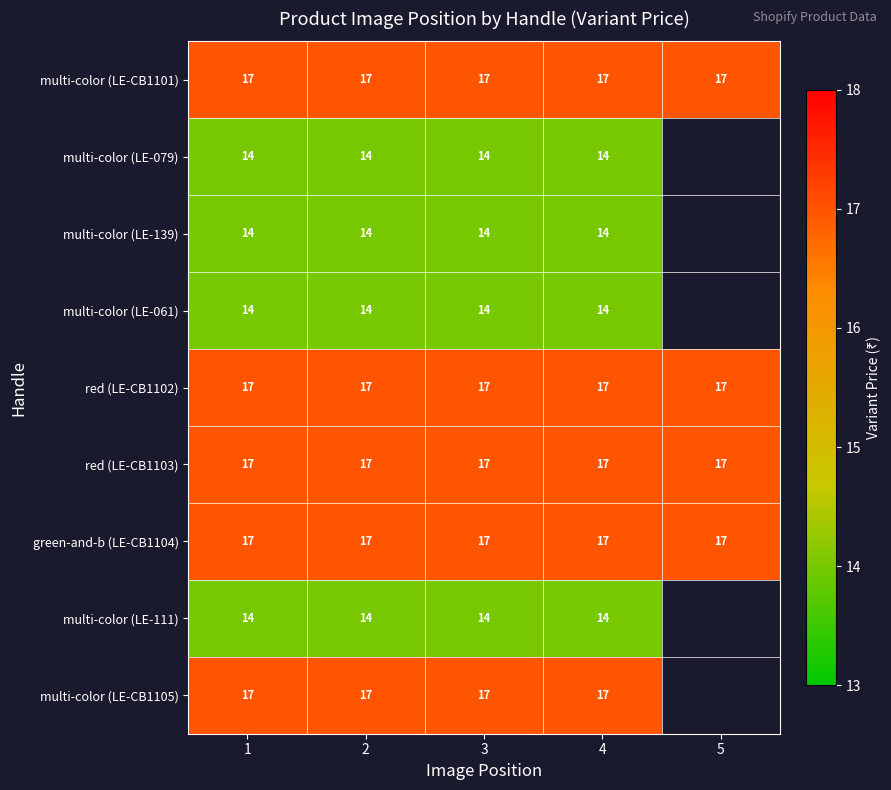

What is the difference between the highest and lowest values at 3?

3